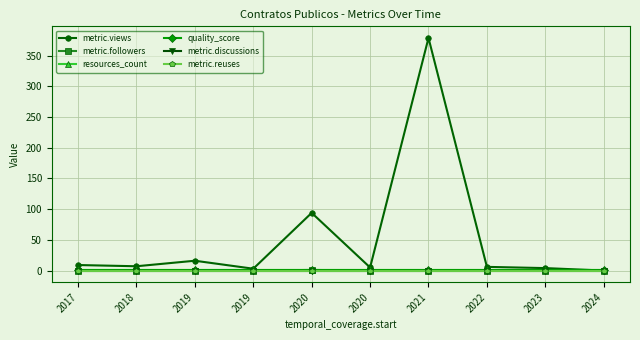

The value of metric.discussions at 2020 is 0. True or false?

True